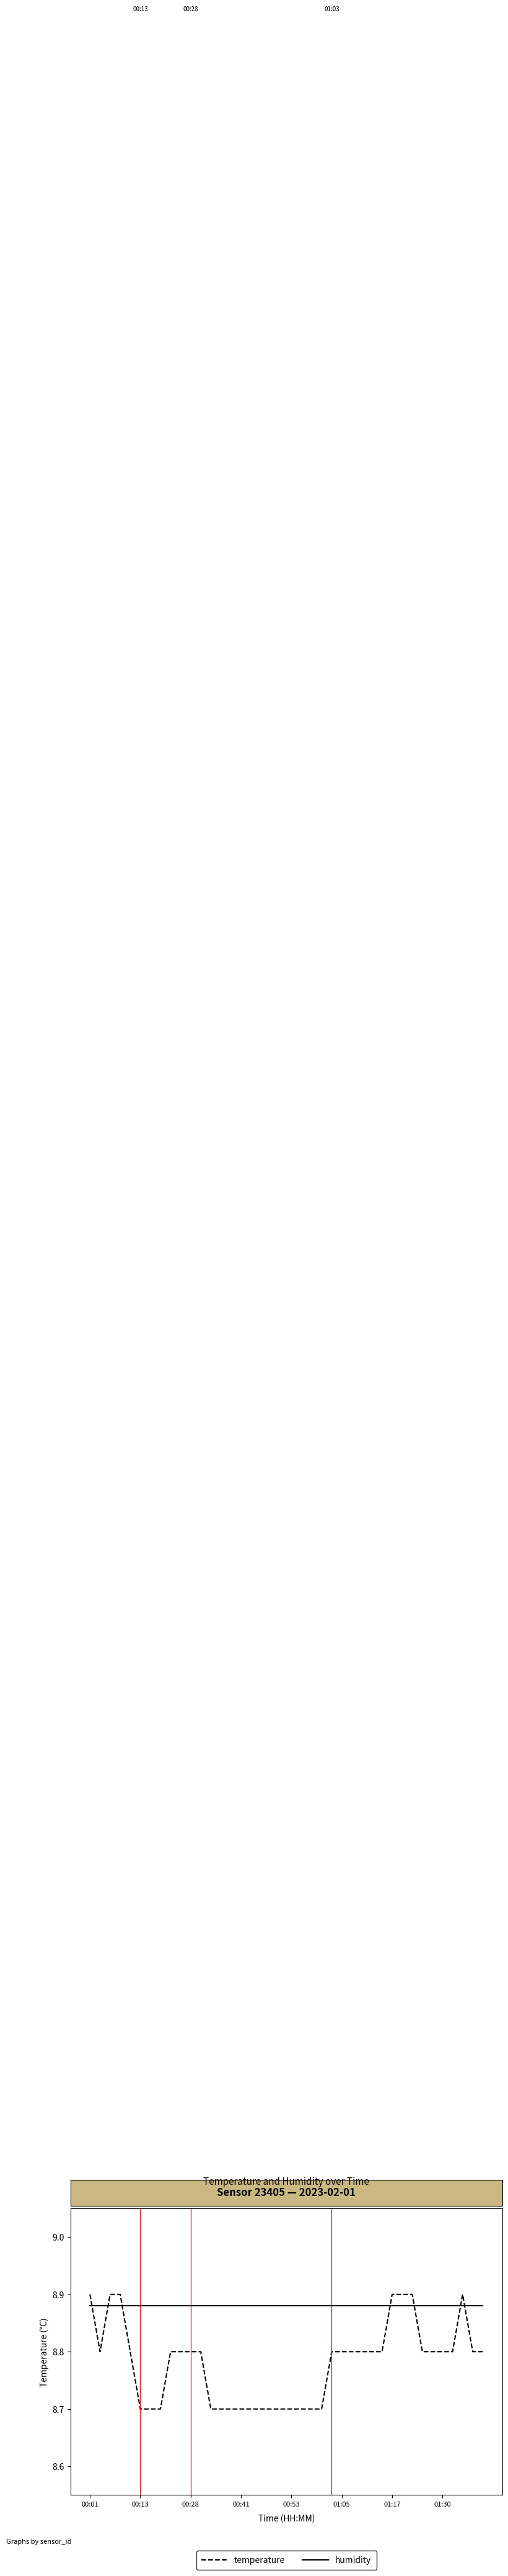

Which series has the largest range (max minus min)?

temperature